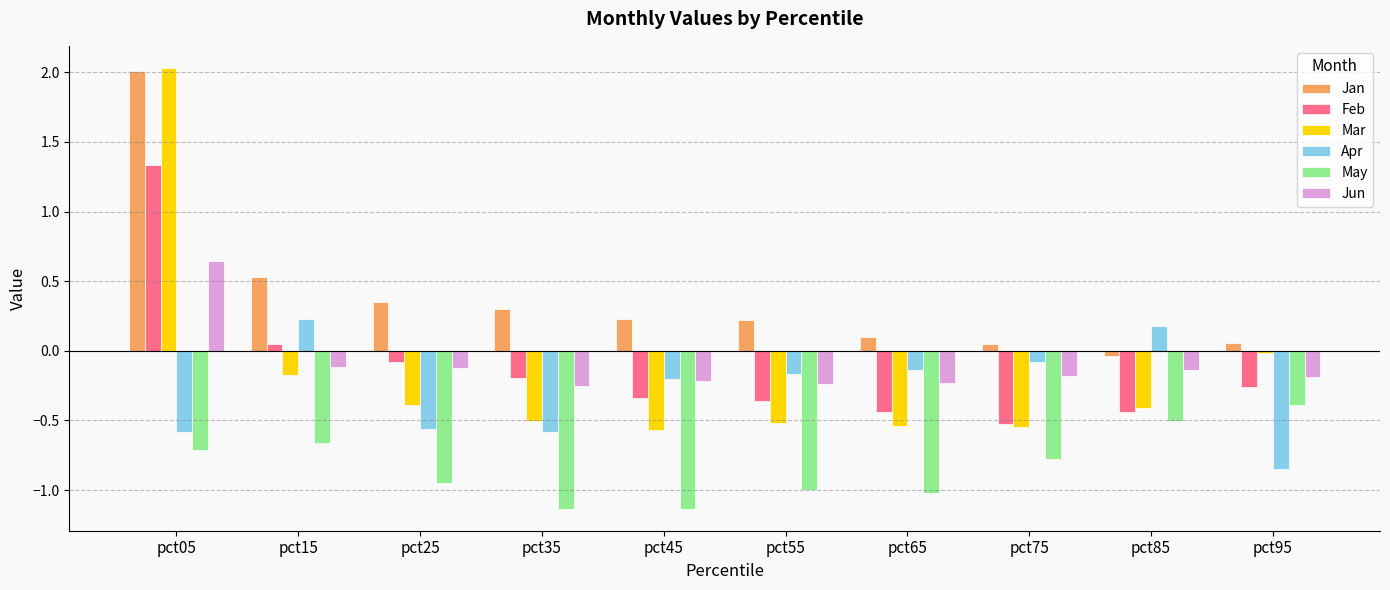

How many distinct data groups are displayed?

6